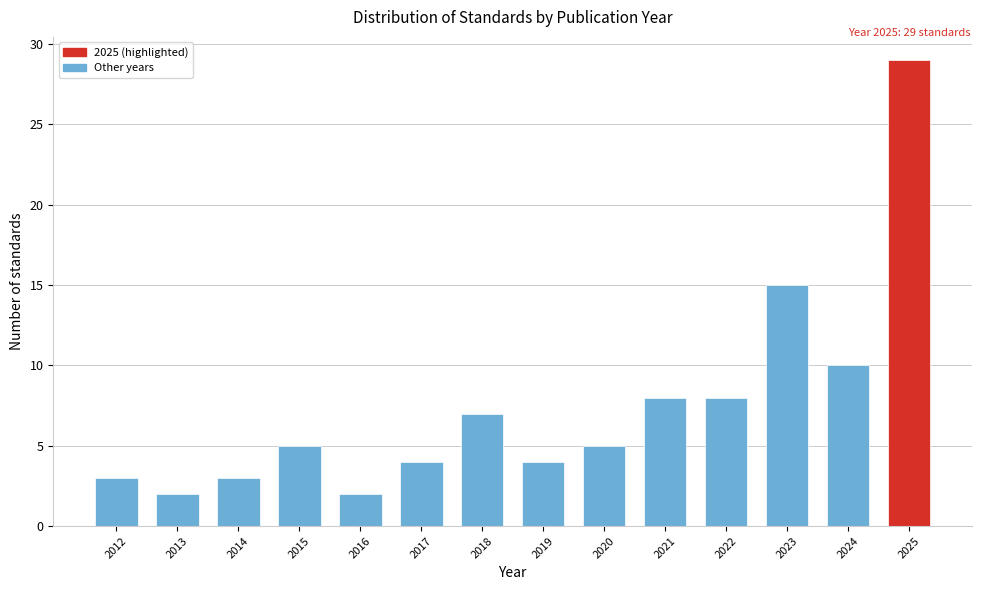

Reading left to right, what are all the values shown in this chart?

2012=3	2013=2	2014=3	2015=5	2016=2	2017=4	2018=7	2019=4	2020=5	2021=8	2022=8	2023=15	2024=10	2025=29